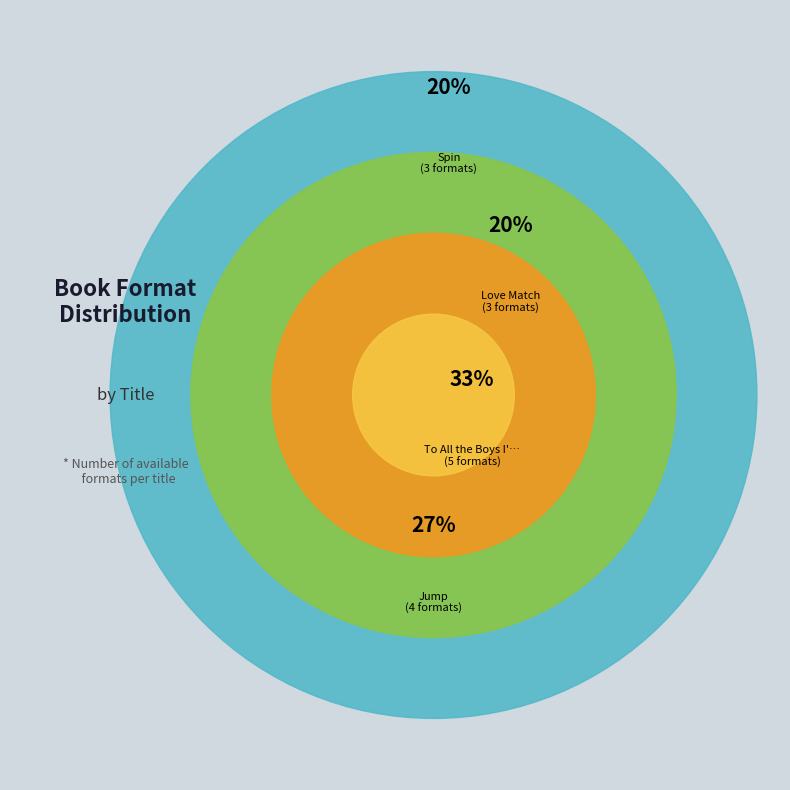

What is the ratio of the value at Love Match to the value at To All the Boys I've Loved Before?

0.6